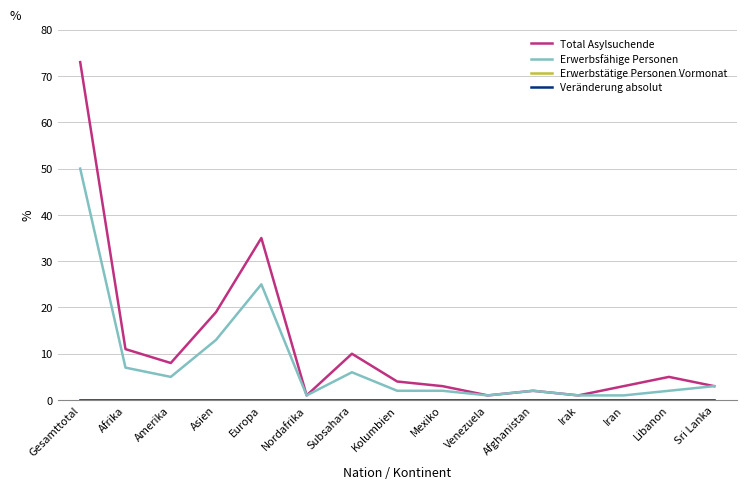

Is this an area chart (filled region under the line)?

No